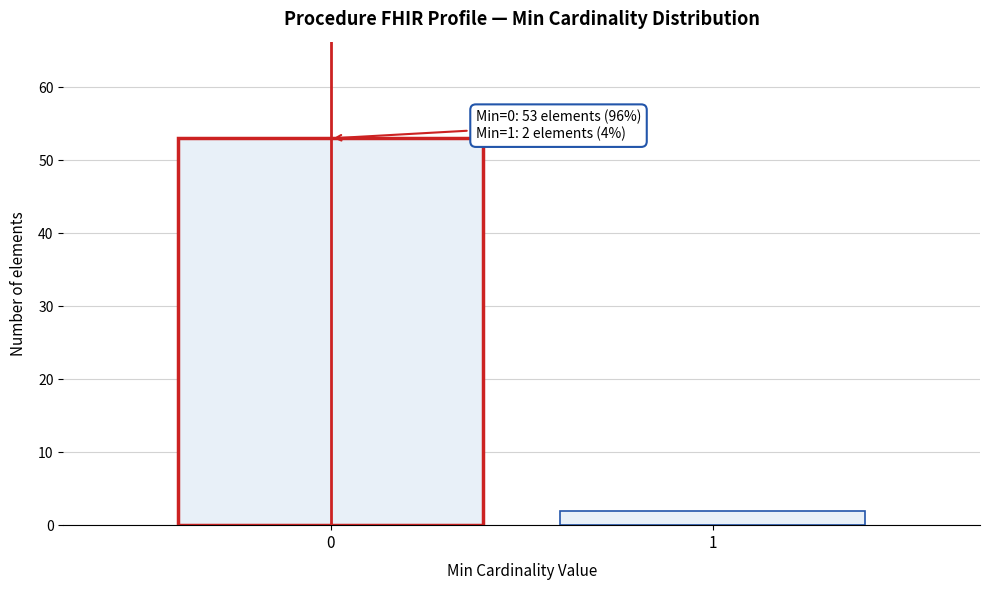

Reading left to right, transcribe all the data shown in this chart.

53	2